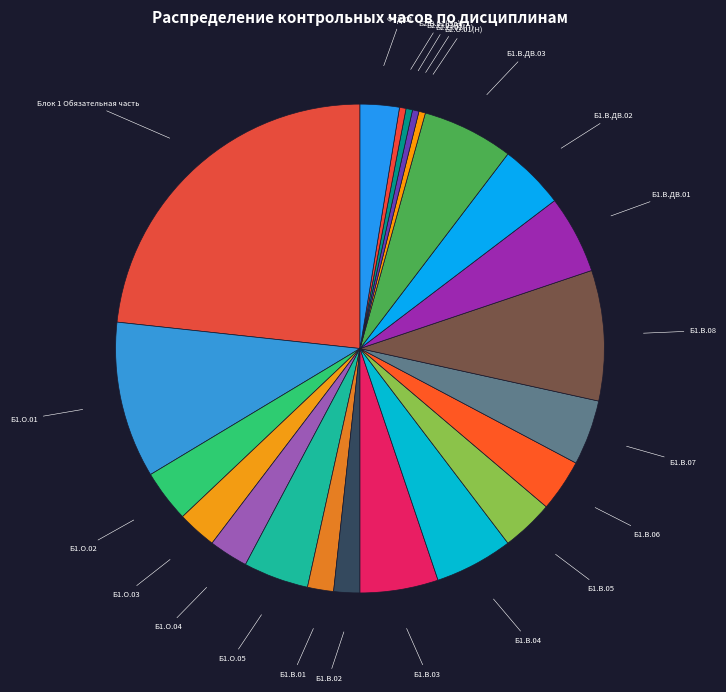

Do Б1.В.04 and Б2.О.02(П) together represent more than half of the pie?

No